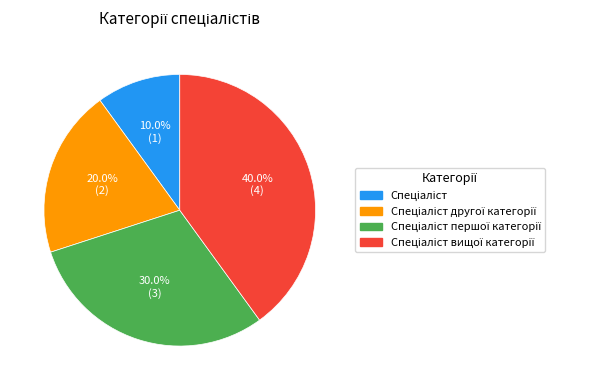

Is there a majority slice in this chart?

No